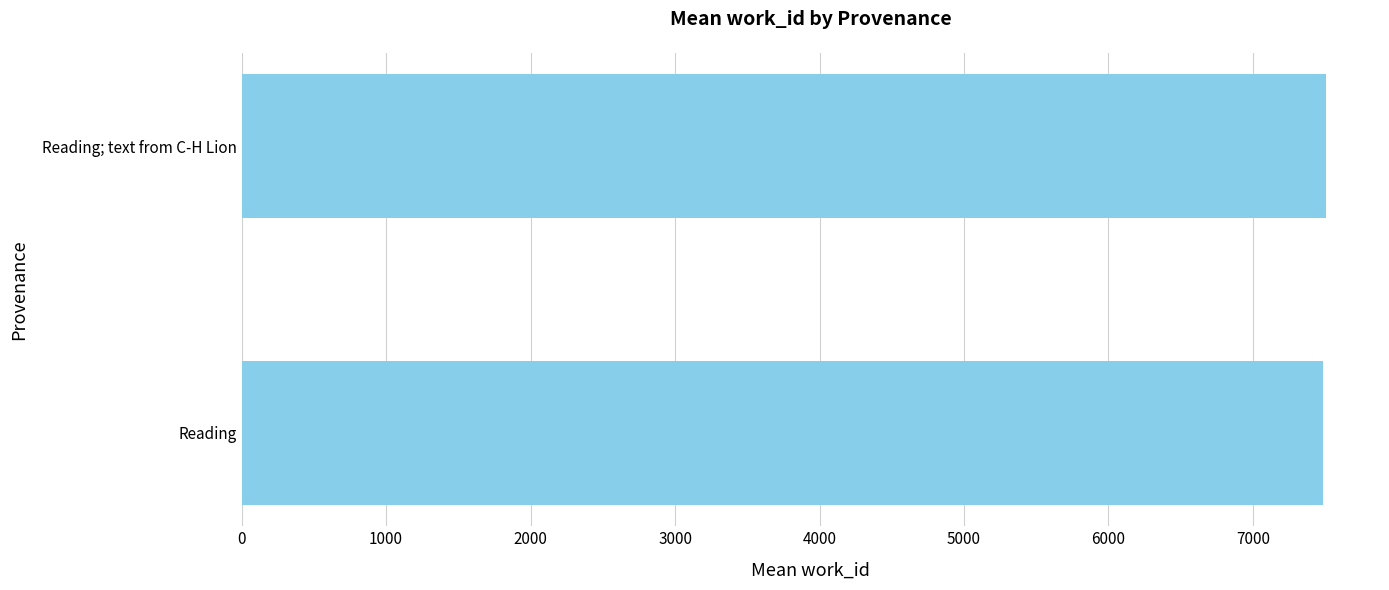

Count the number of data series in this chart.

1